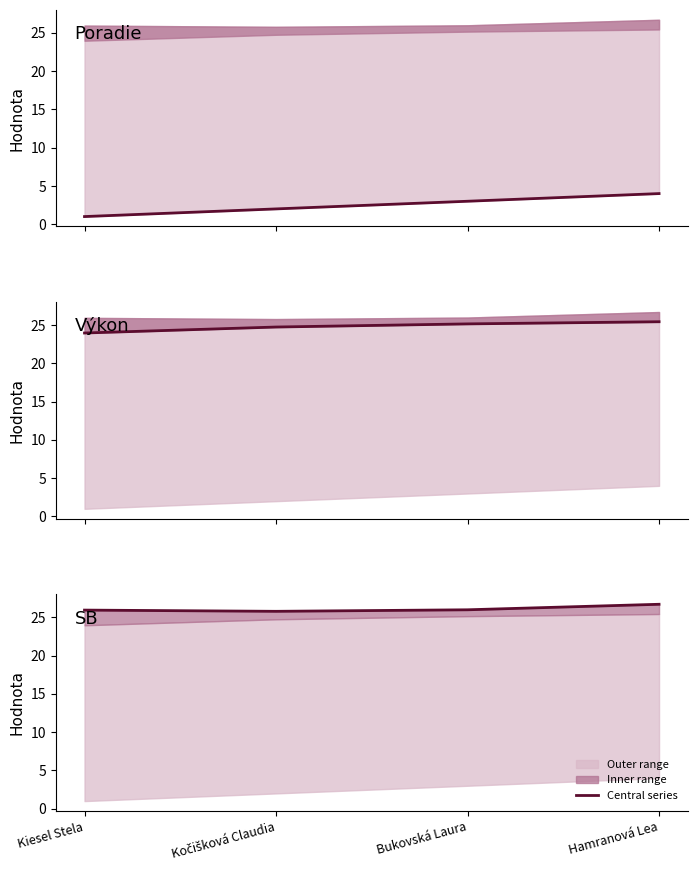

Which series has the widest spread of values?

Poradie